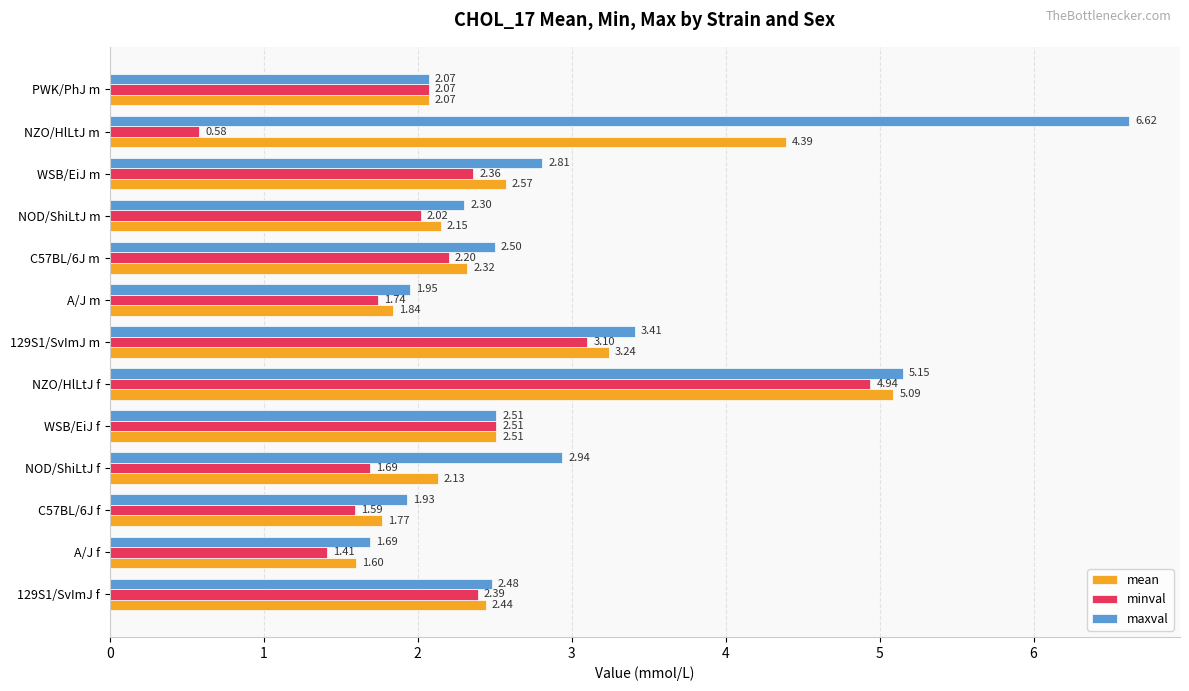

At which label does mean reach its peak?

NZO/HlLtJ f